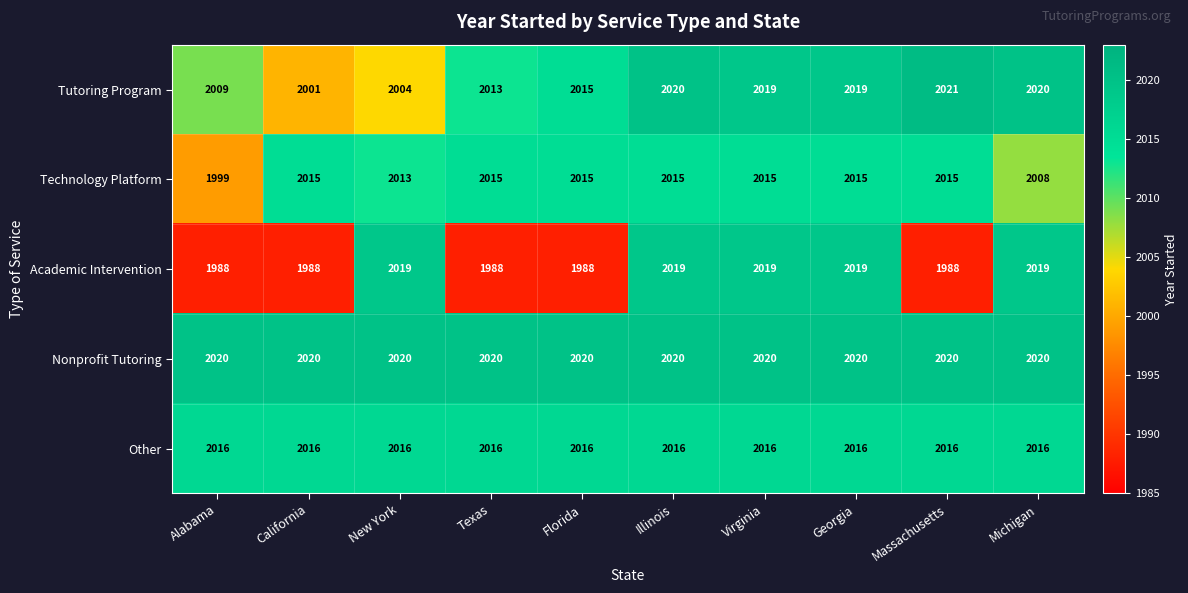

The value of Technology Platform at Texas is 2015. True or false?

True